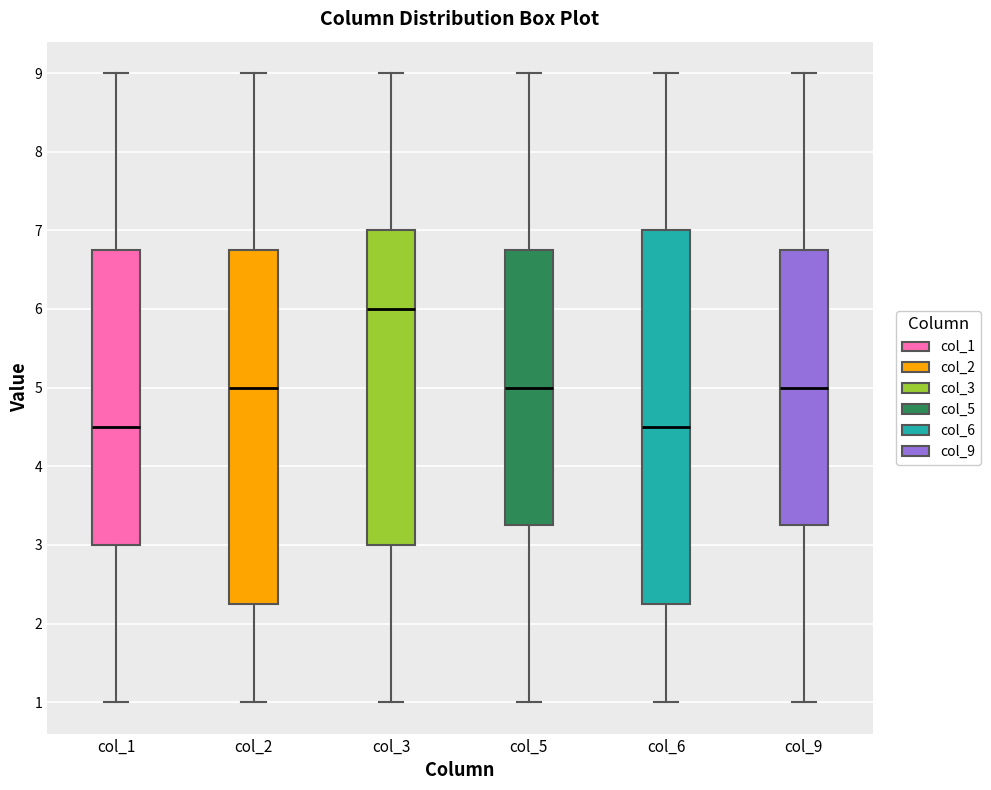

Comparing the boxes themselves (not the whiskers), which one is the tallest?

col_6